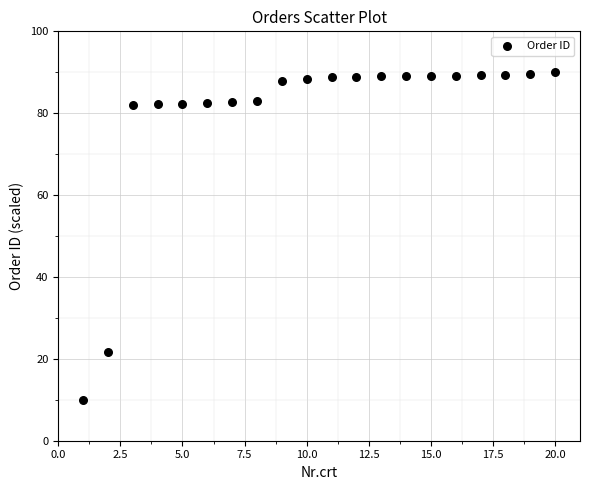

What is the range of X values (max minus min)?

19.0